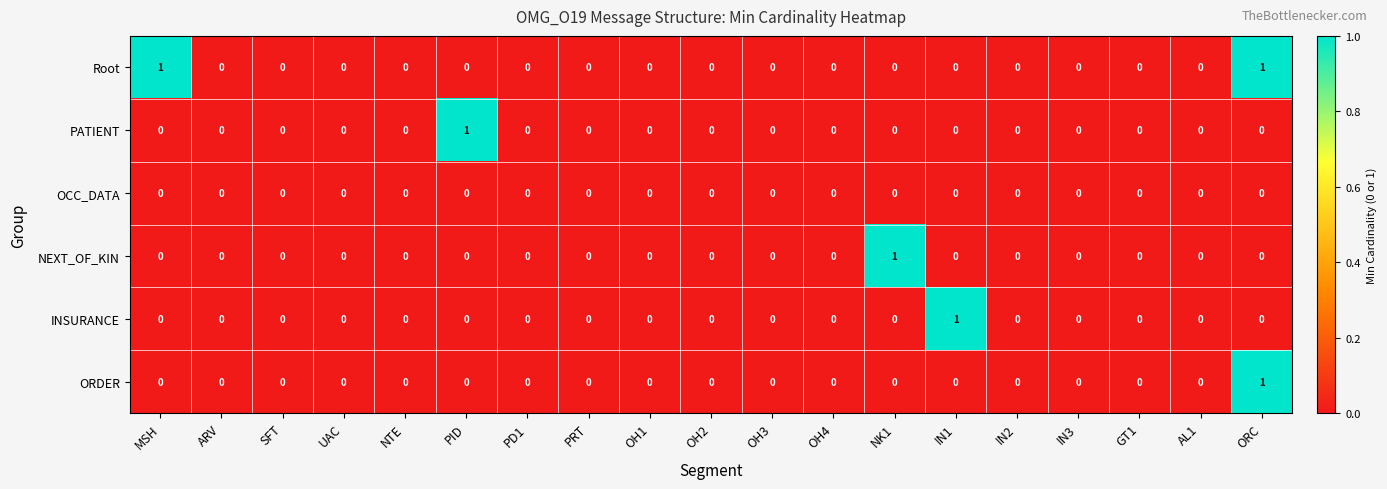

How many distinct data groups are displayed?

6